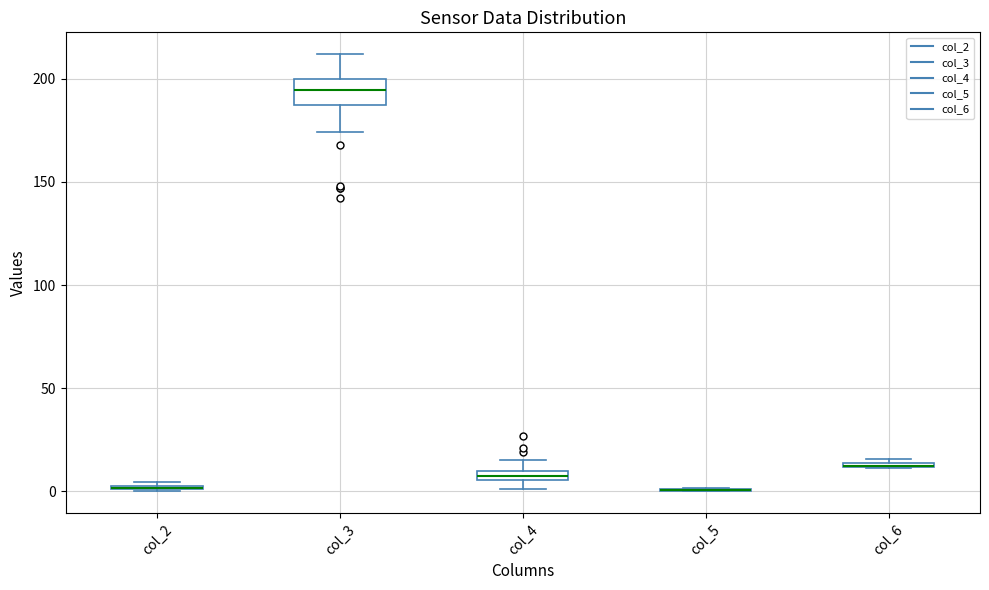

Comparing the boxes themselves (not the whiskers), which one is the tallest?

col_3